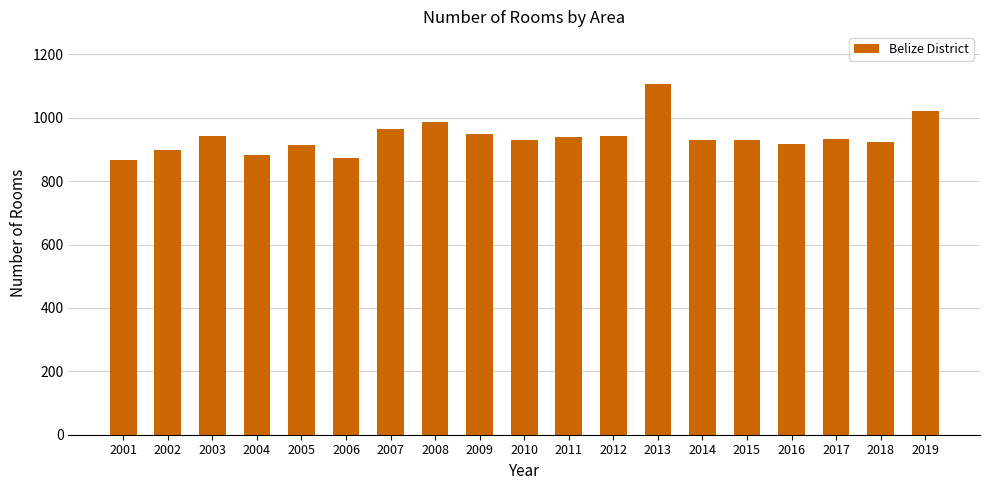

How many values are below 931?

9